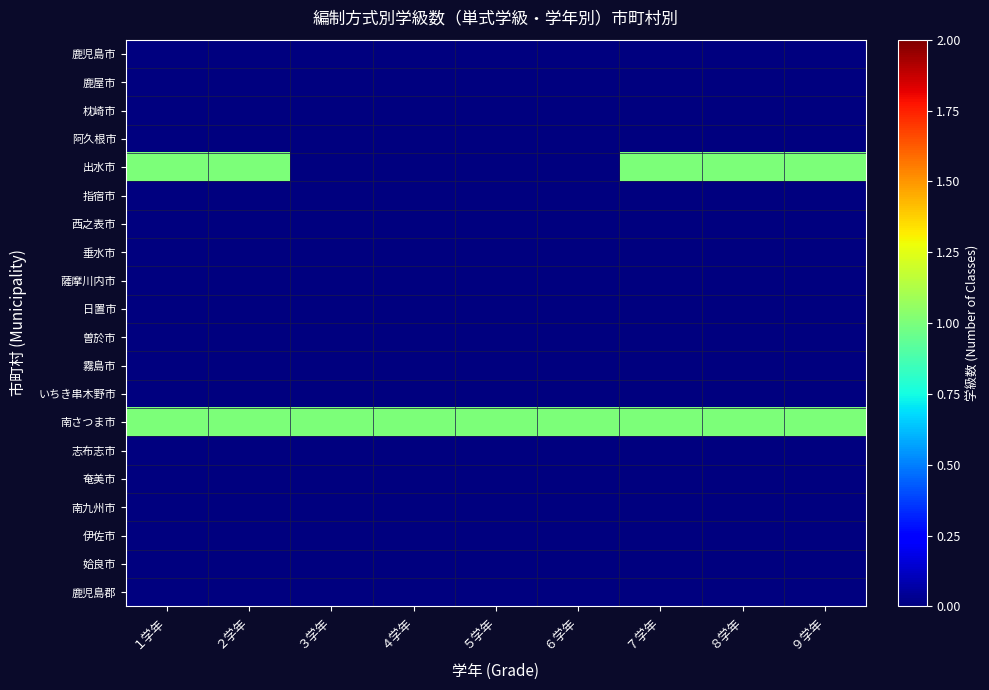

Which series has the largest range (max minus min)?

出水市